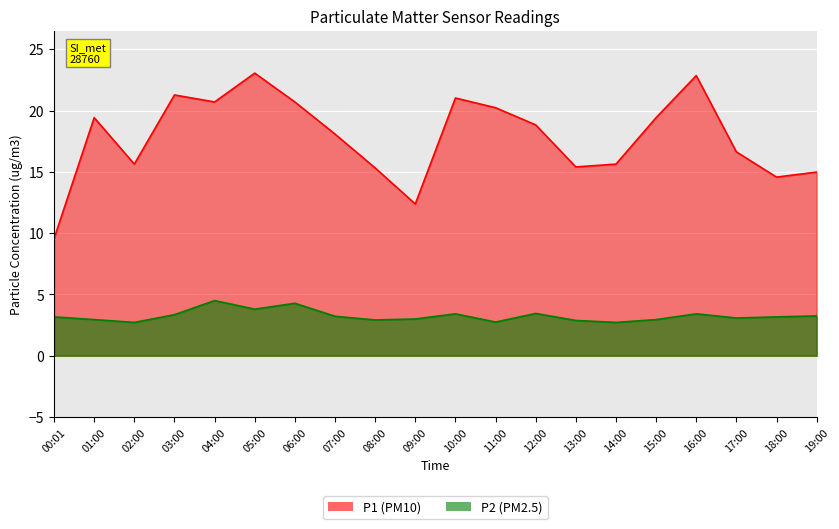

Where is the first local maximum for P1?

01:00